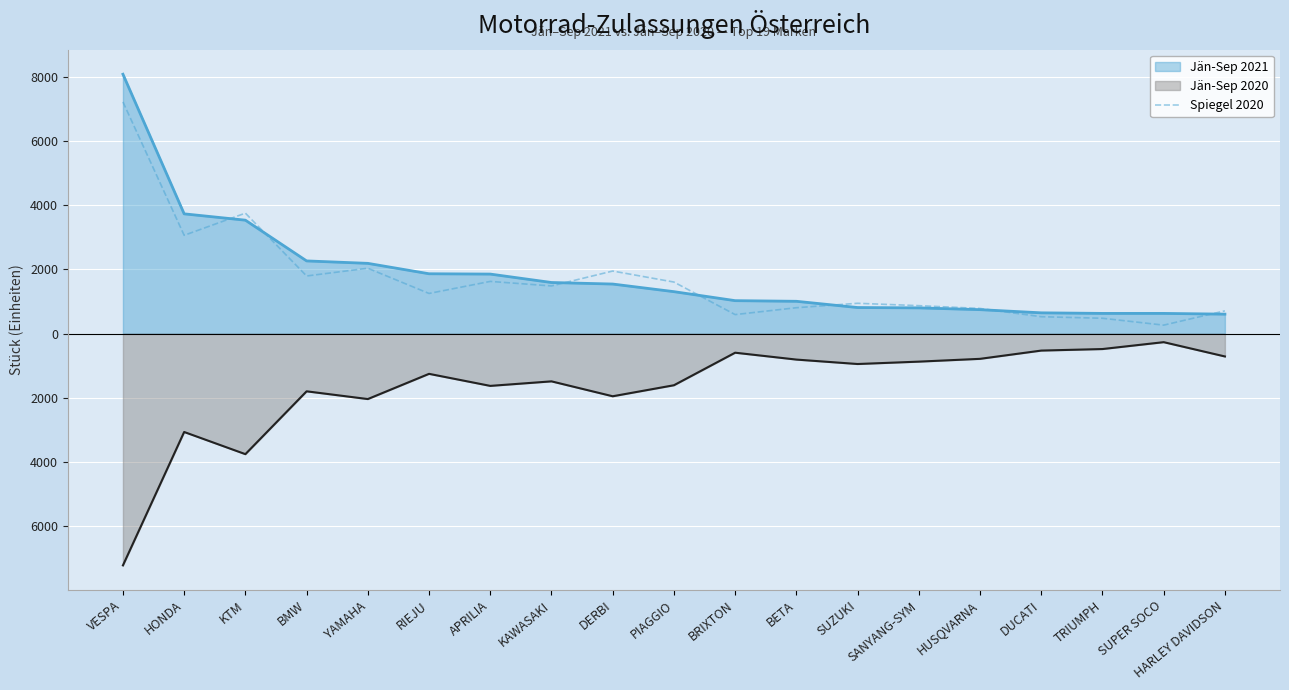

What are all the series names shown in the legend?

Jän-Sep 2021, Jän-Sep 2020, Spiegel 2020